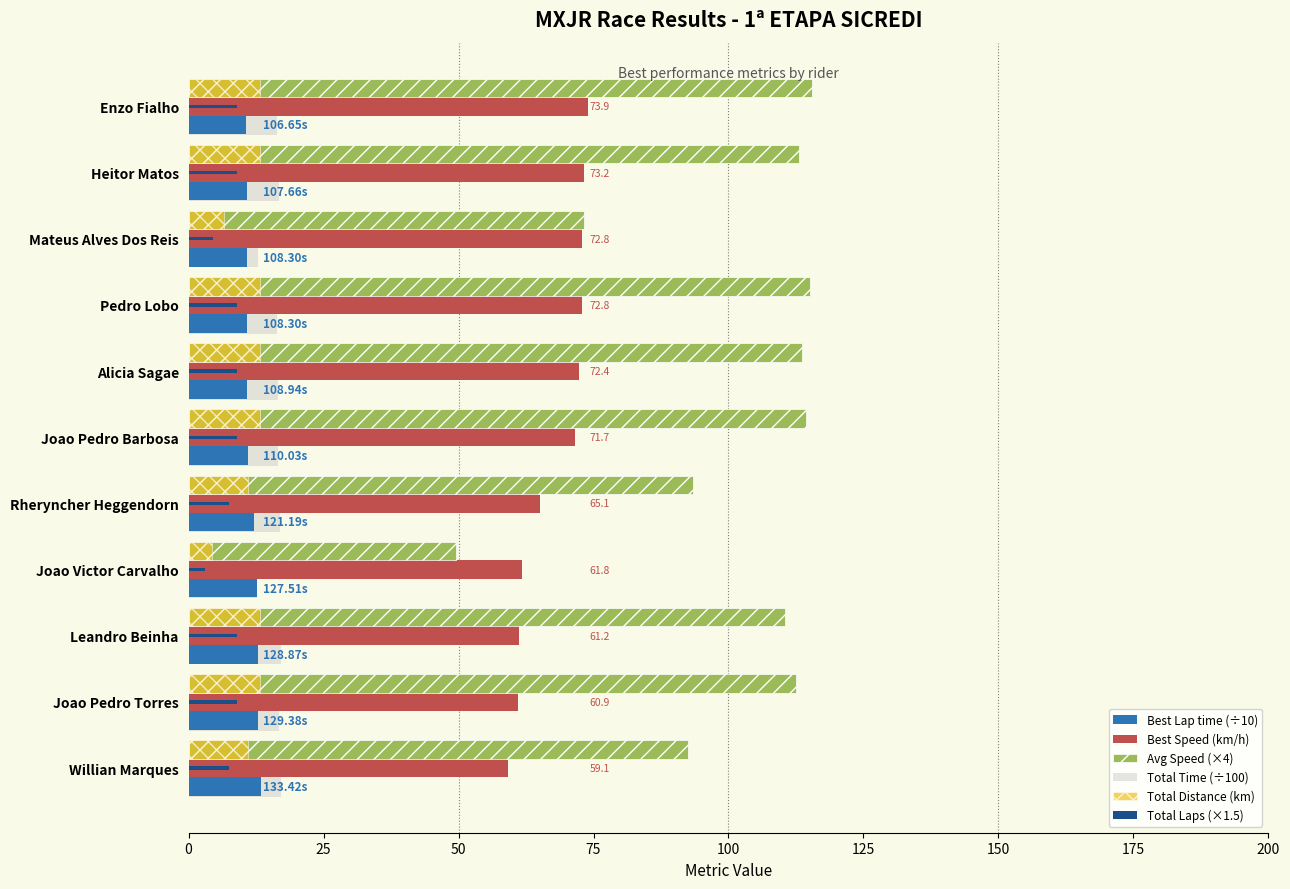

At which label does Avg Speed (×4) reach its minimum?

Joao Victor Carvalho